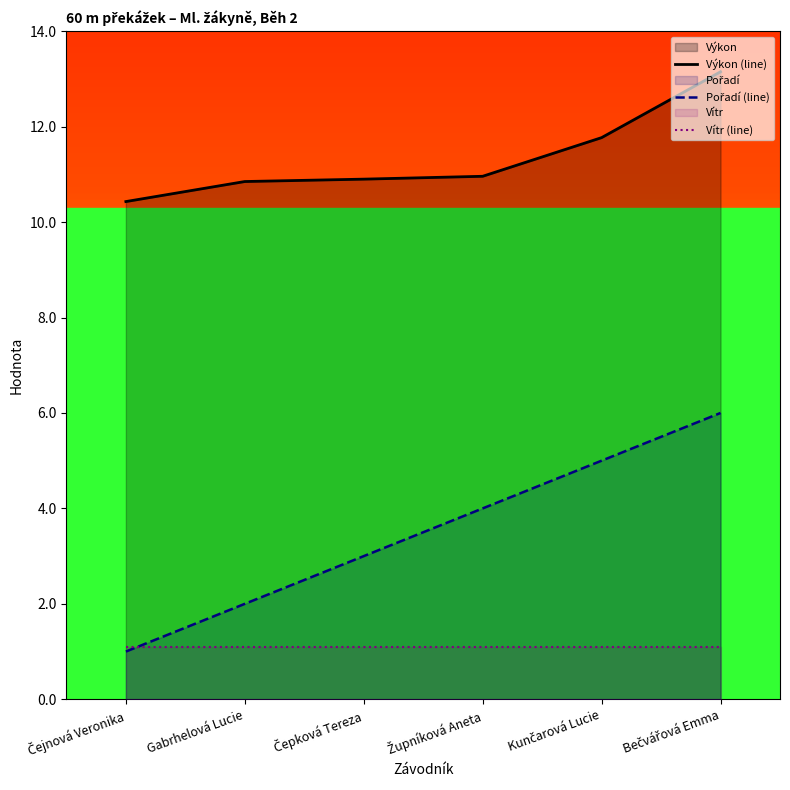

Reading right to left, list all the values displayed in this chart.

Výkon (line): 13.2	11.8	11.0	10.9	10.8	10.4
Pořadí (line): 6.0	5.0	4.0	3.0	2.0	1.0
Vítr (line): 1.1	1.1	1.1	1.1	1.1	1.1